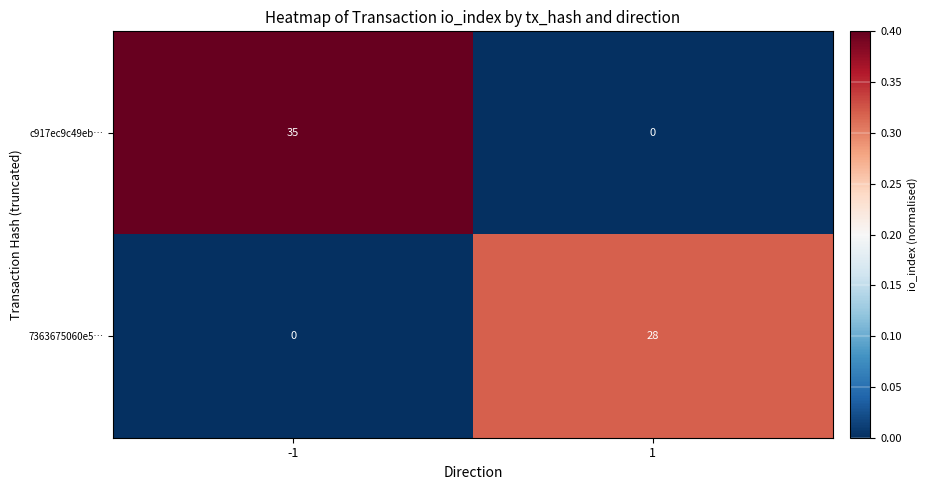

Rank the series by their average value, from highest to lowest.

c917ec9c49eb…, 7363675060e5…